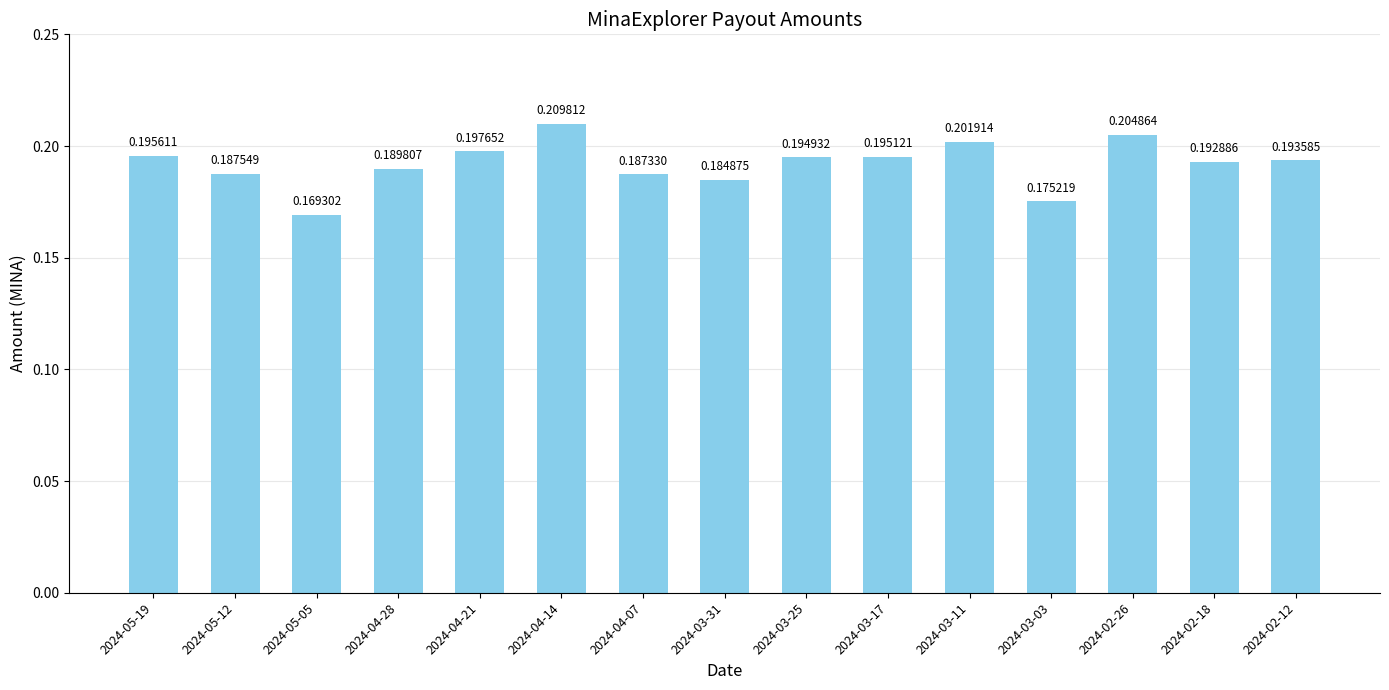

Which label corresponds to the largest value in the chart?

2024-04-14